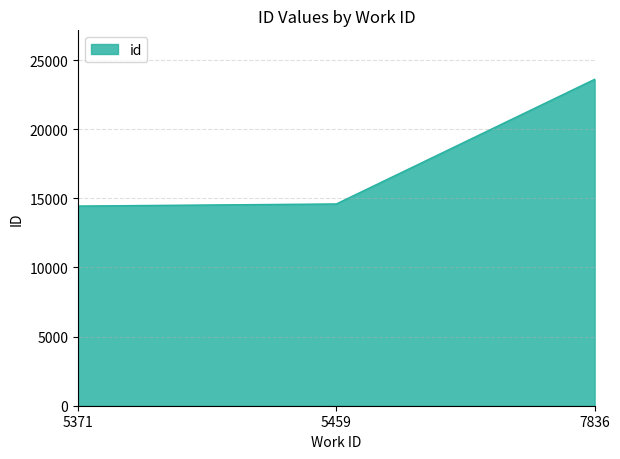

Which has a higher value, 7836 or 5459?

7836